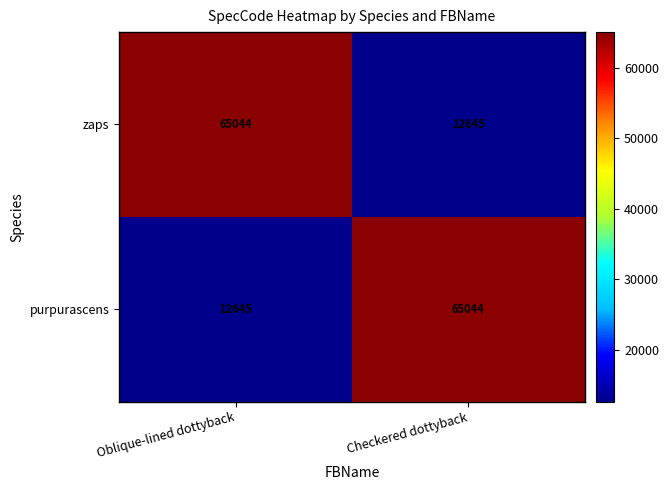

True or false: zaps has a value of 30118 at Oblique-lined dottyback.

False